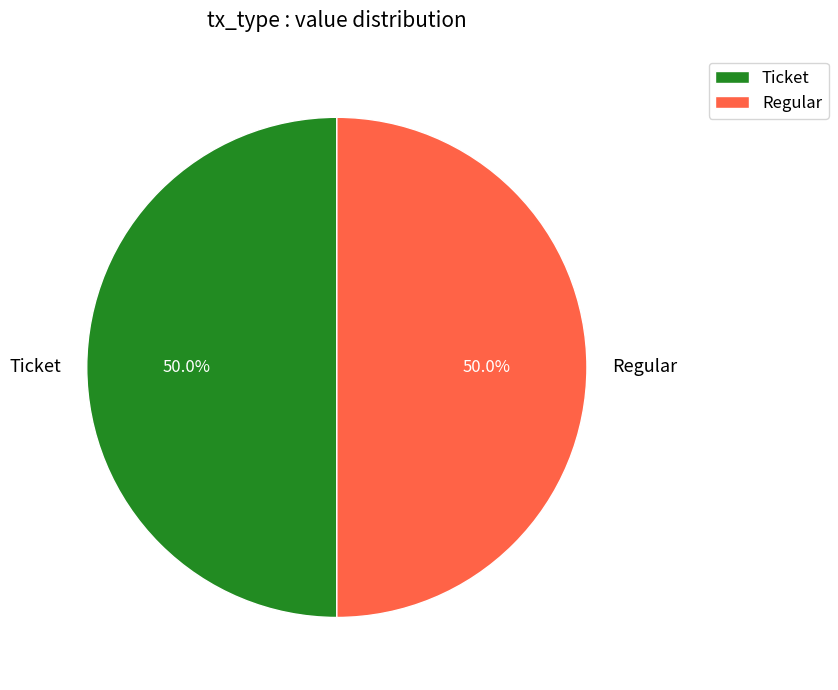

Approximately how many times larger is the value at Regular compared to Ticket?

1.0